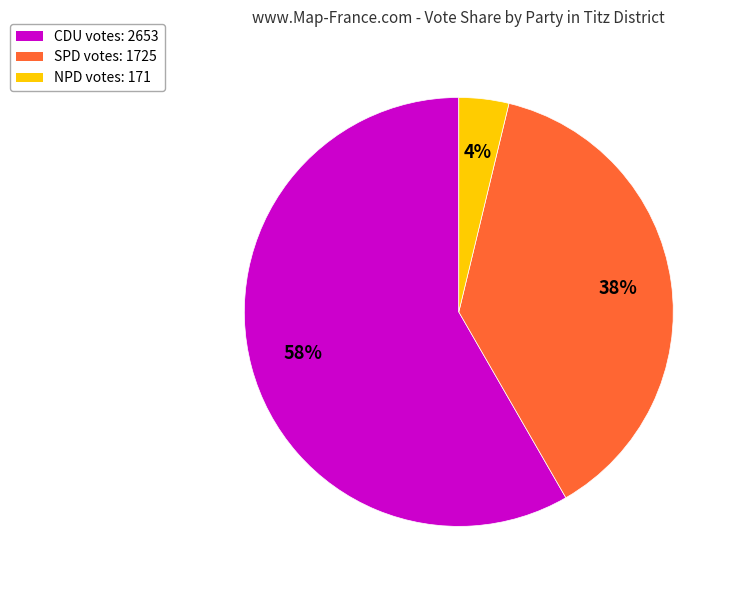

Count the number of slices in the pie.

3